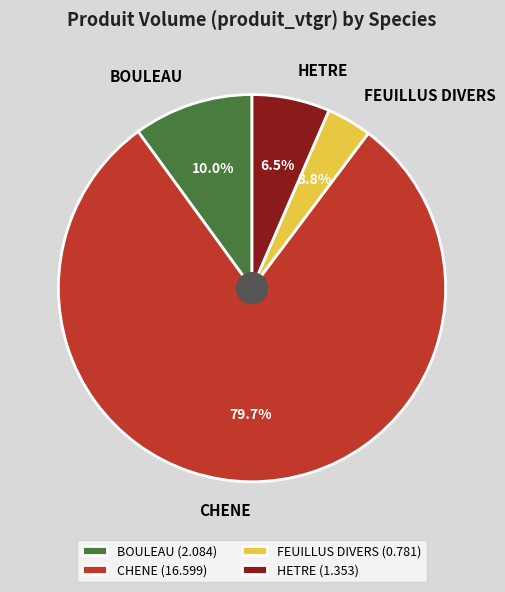

True or false: BOULEAU accounts for 10% of the total.

True